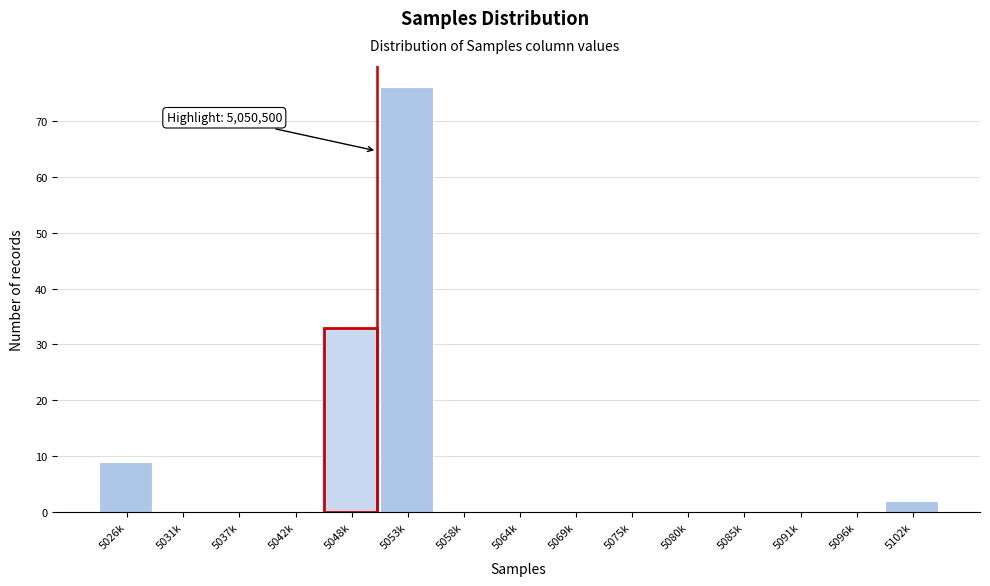

Reading left to right, extract all data points from this chart.

5026k=9	5031k=0	5037k=0	5042k=0	5048k=33	5053k=76	5058k=0	5064k=0	5069k=0	5075k=0	5080k=0	5085k=0	5091k=0	5096k=0	5102k=2